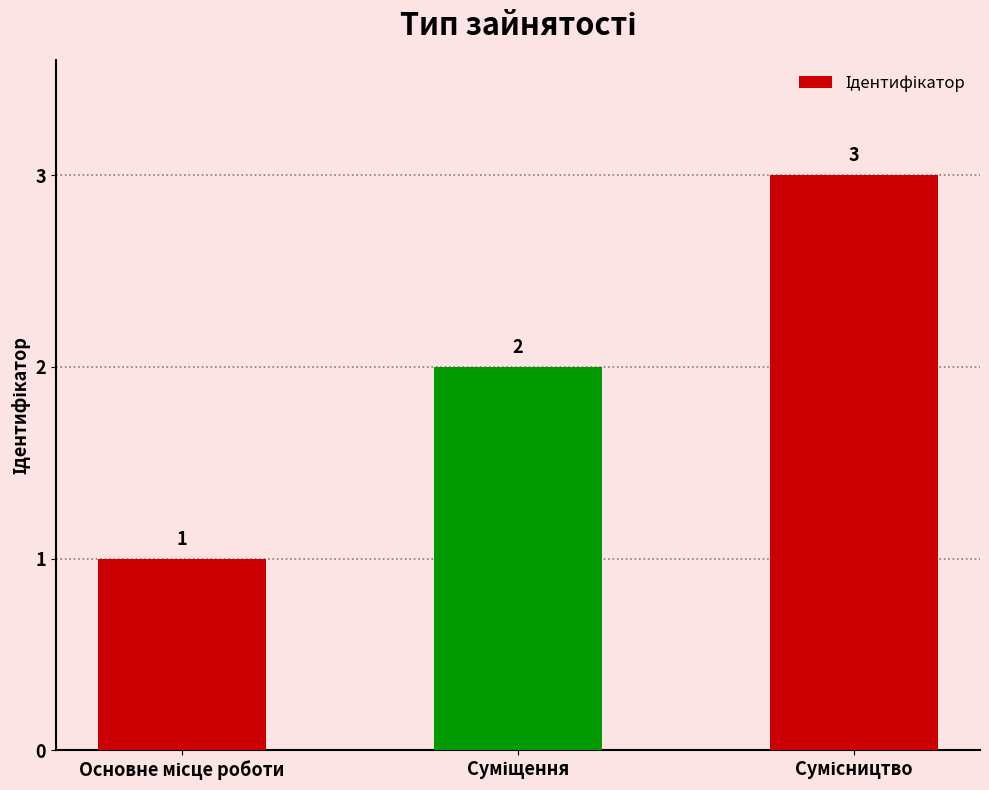

What is the greatest value displayed?

3